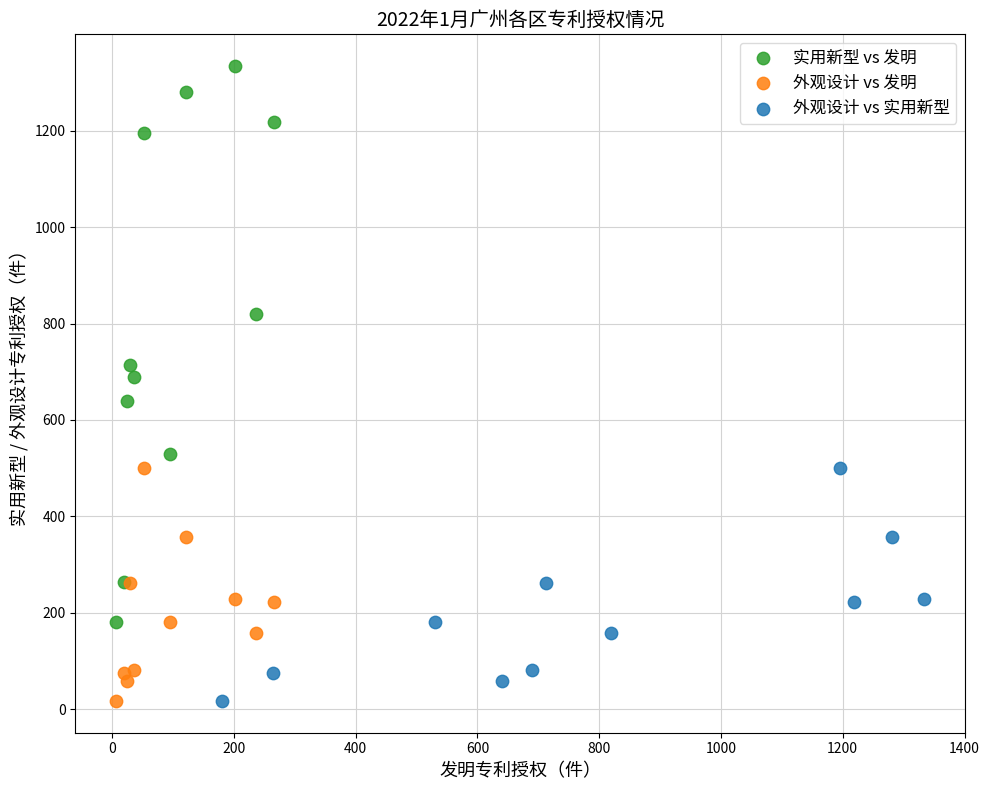

Which series has the largest Y range (max minus min)?

实用新型 vs 发明